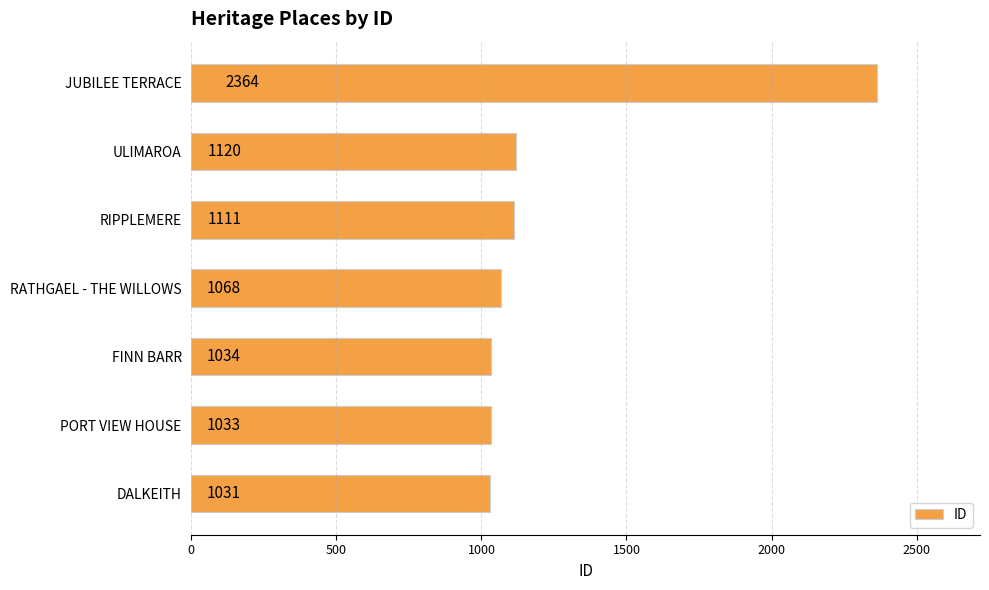

Where is the data nearest to the value 1697?

ULIMAROA